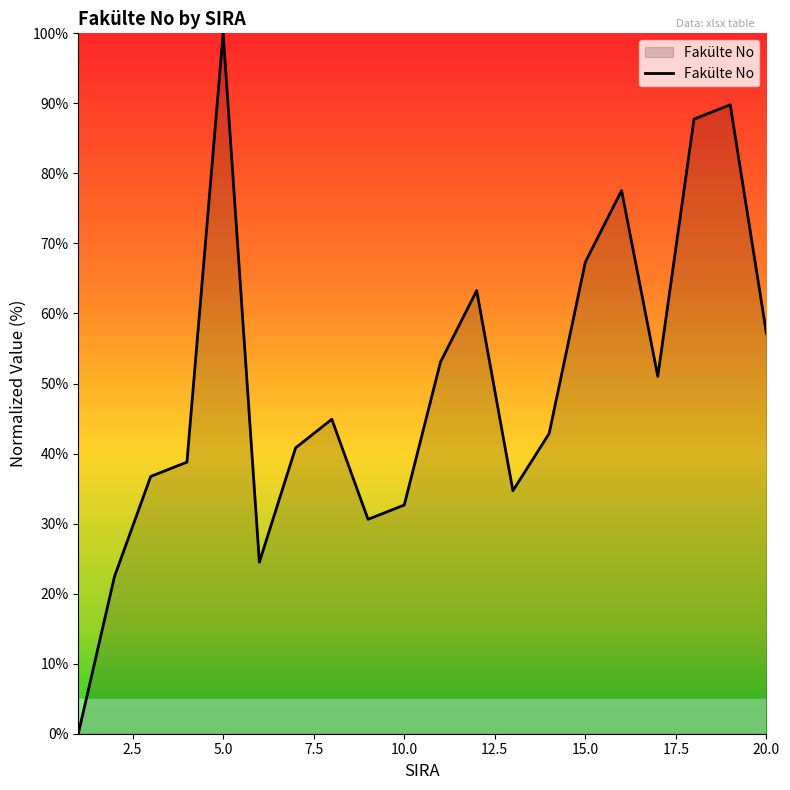

What is the greatest value displayed?

100.0